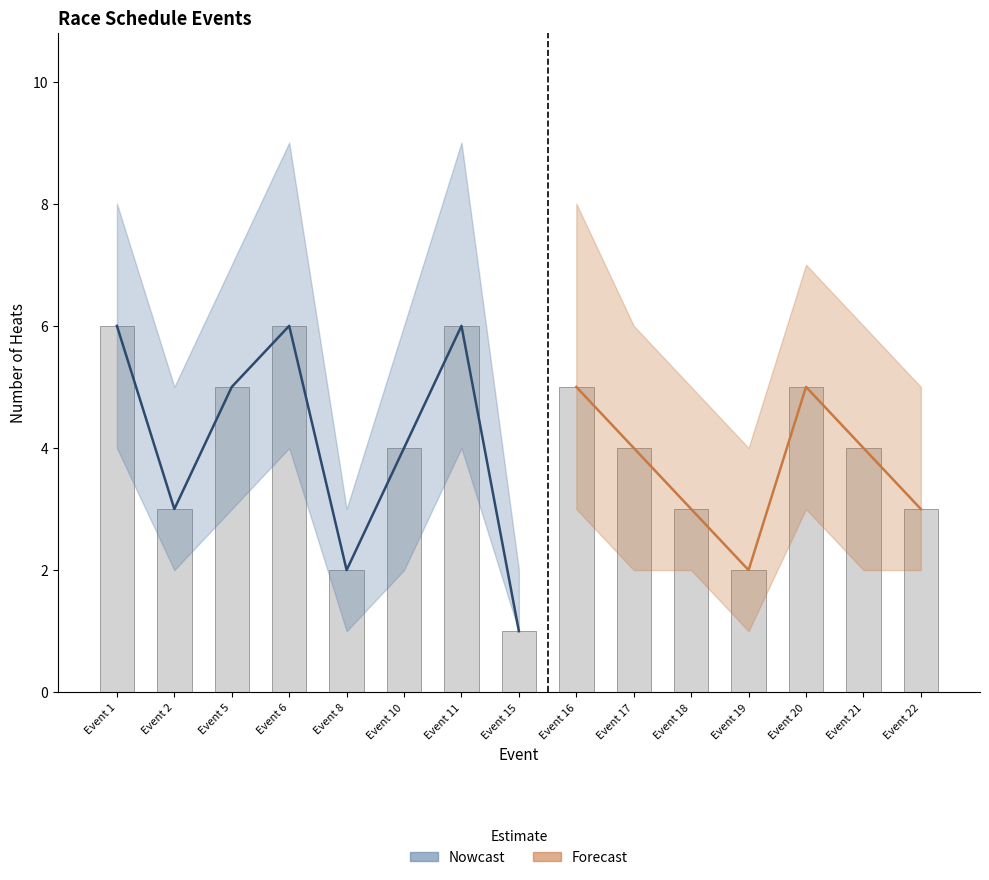

Rank the categories by heat_lower value from lowest to highest.

Event 8, Event 15, Event 19, Event 2, Event 10, Event 17, Event 18, Event 21, Event 22, Event 5, Event 16, Event 20, Event 1, Event 6, Event 11